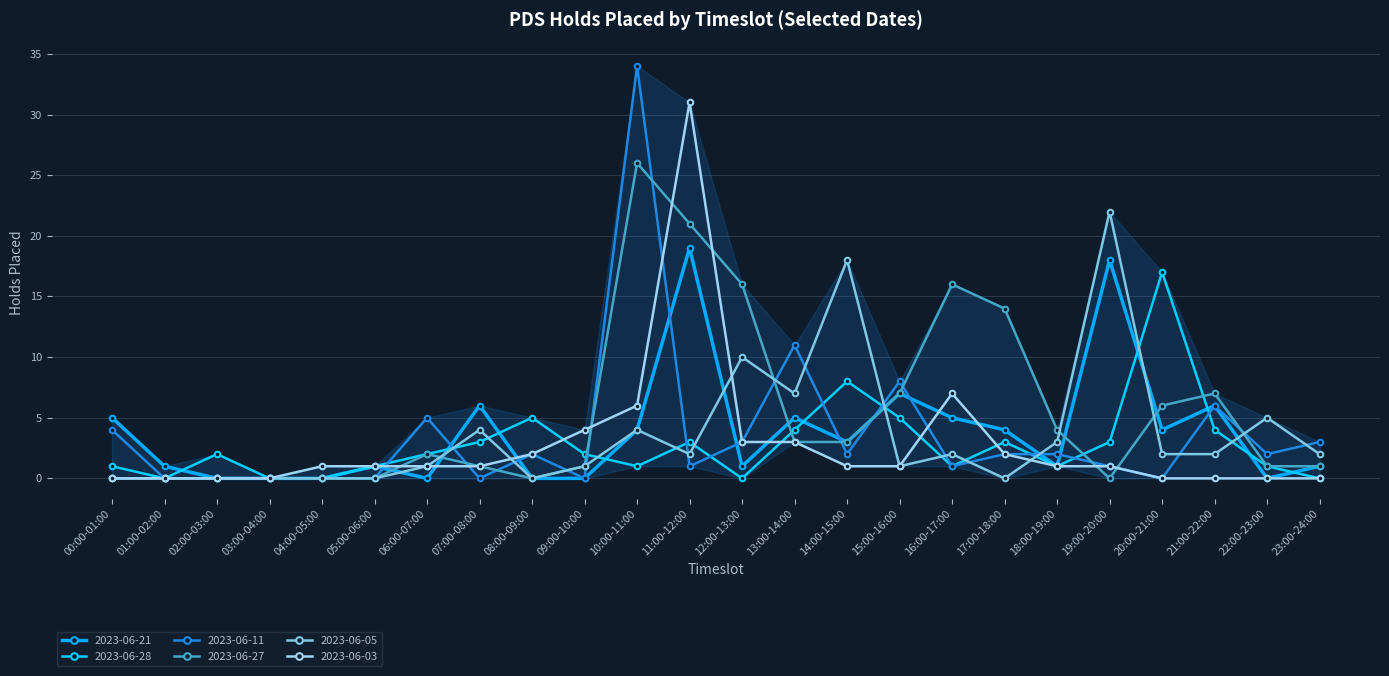

Which series has the largest total across all categories?

2023-06-27